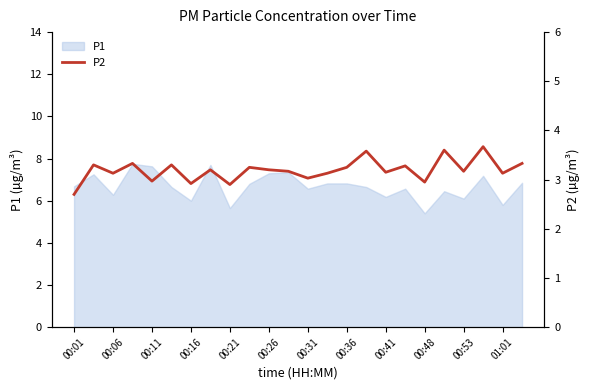

What is the minimum value for P1?

5.4